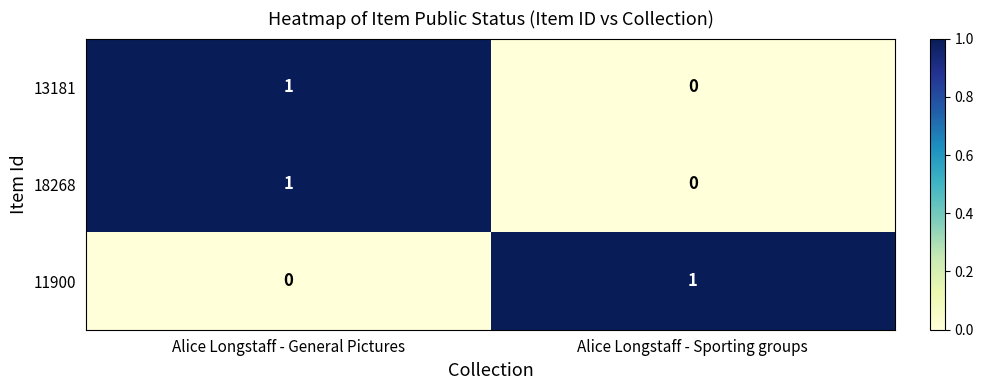

List the labels in order of 13181 value, largest first.

Alice Longstaff - General Pictures, Alice Longstaff - Sporting groups